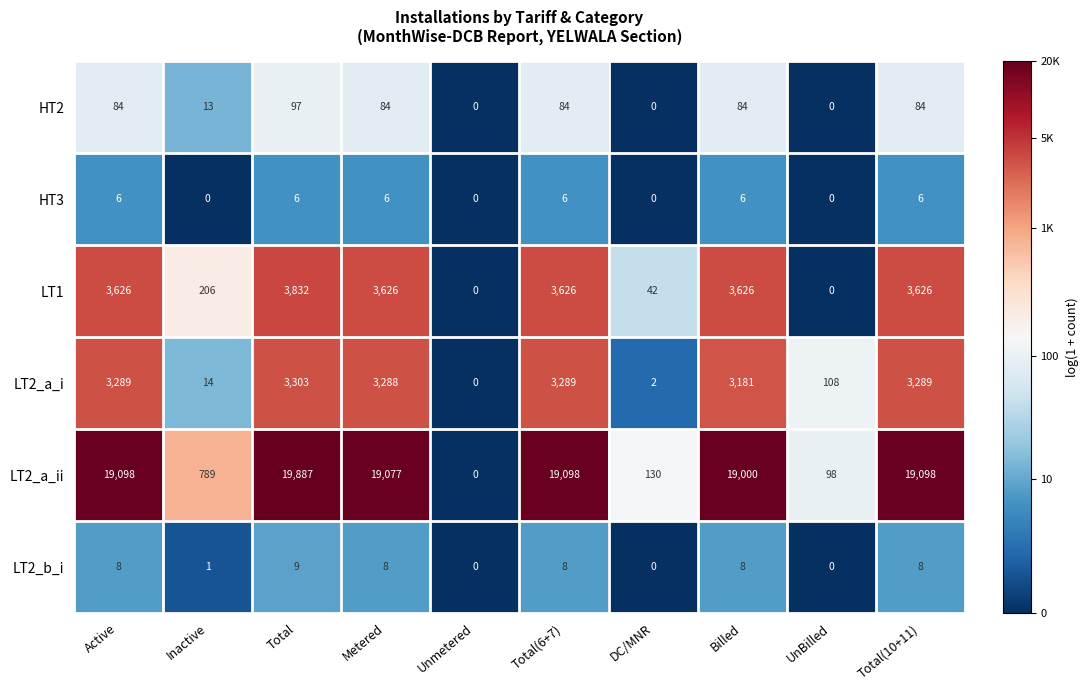

At which category does the chart reach its peak across all series?

Total